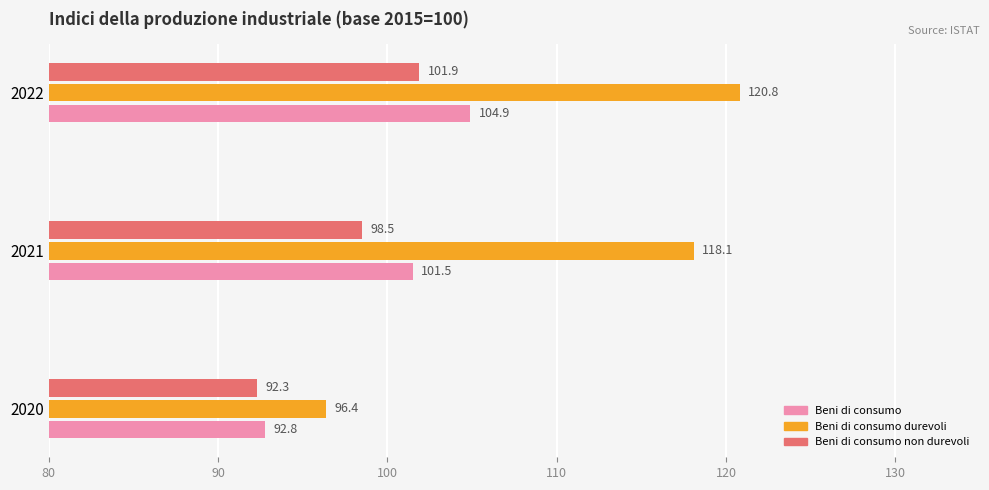

At which category is the sum across all series the highest?

2022